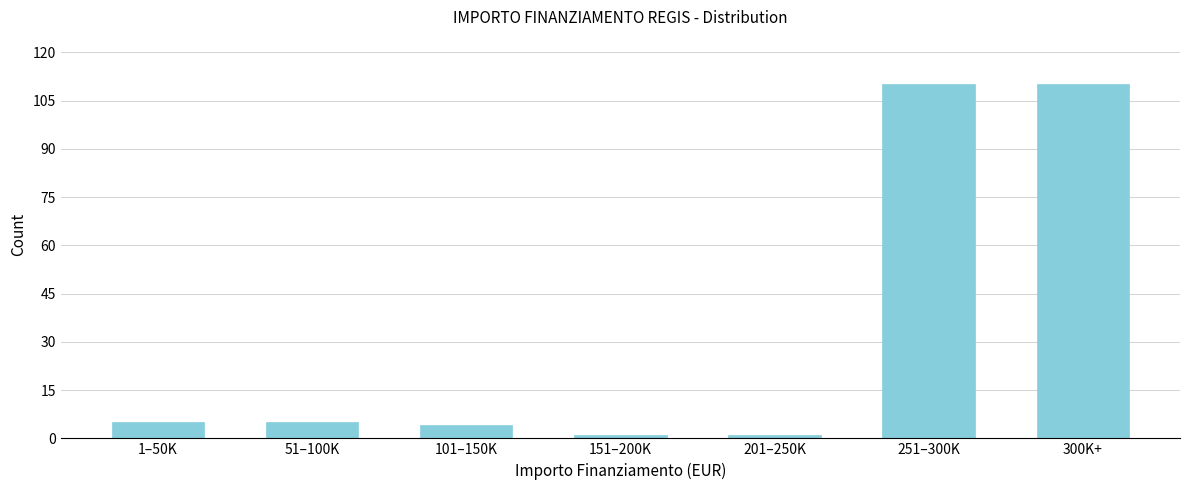

Reading left to right, what are all the values shown in this chart?

1–50K=5	51–100K=5	101–150K=4	151–200K=1	201–250K=1	251–300K=110	300K+=110